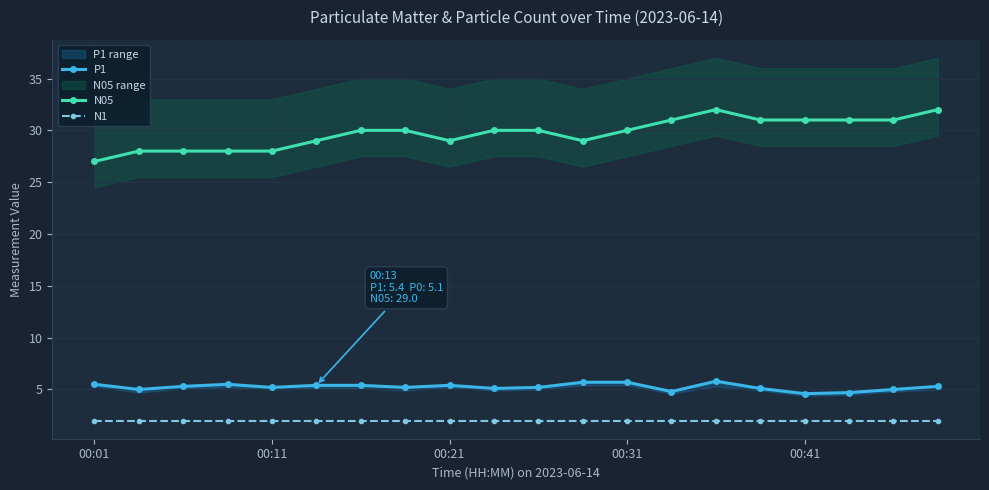

Read the N05 value at 00:21.

29.0